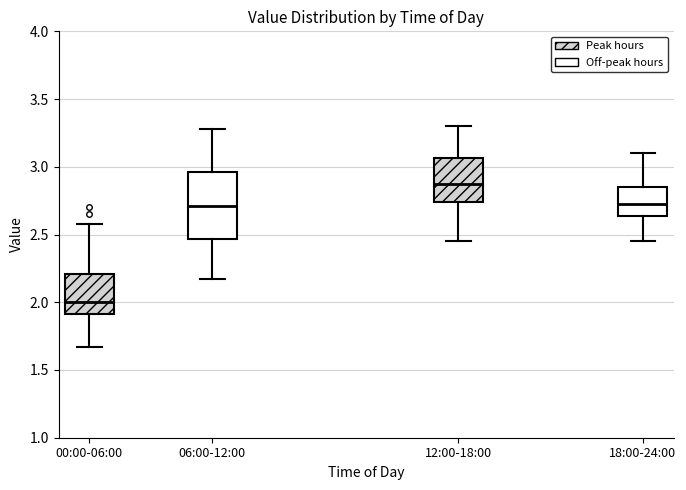

Where does the median line of the box for 18:00-24:00 sit on the y-axis? The values are not printed on the chart, so give them approximately, as read against the axis.

2.75